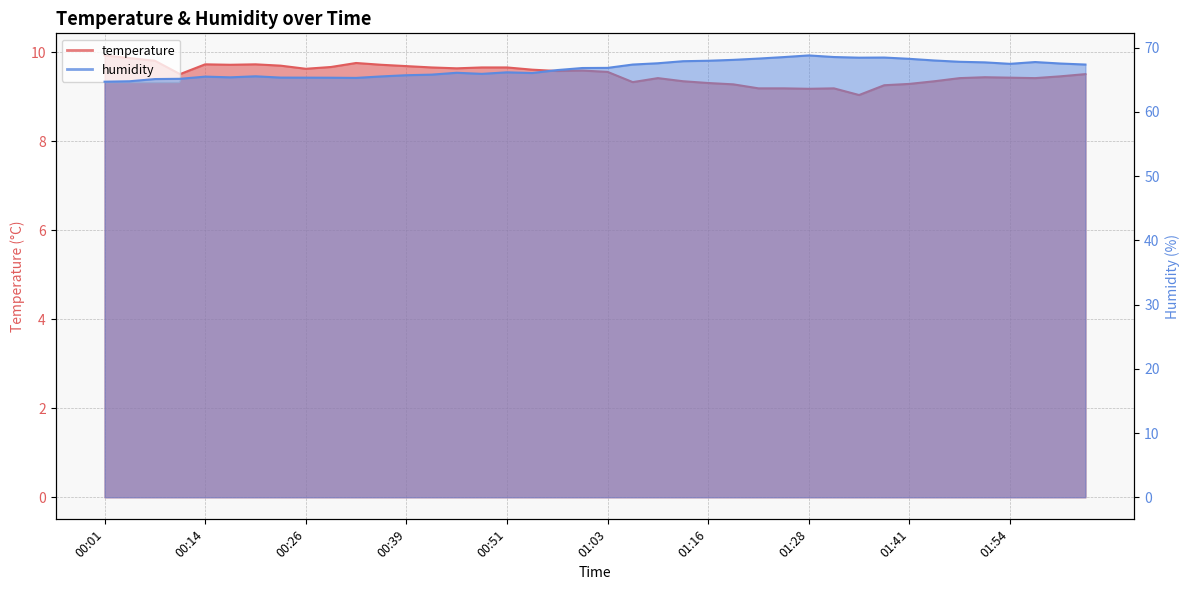

Which has a higher value, 01:03 or 01:13?

01:03